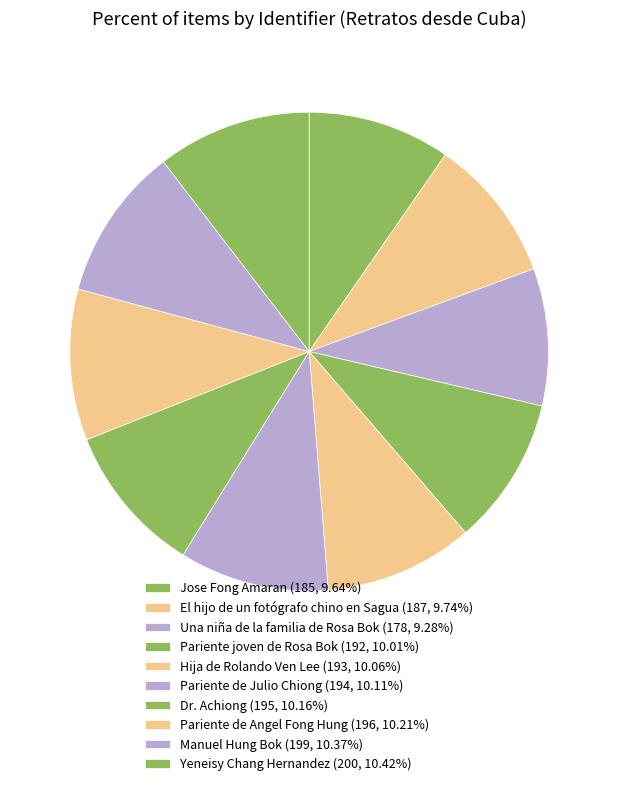

Approximately how many times larger is the value at Jose Fong Amaran compared to Dr. Achiong?

0.9